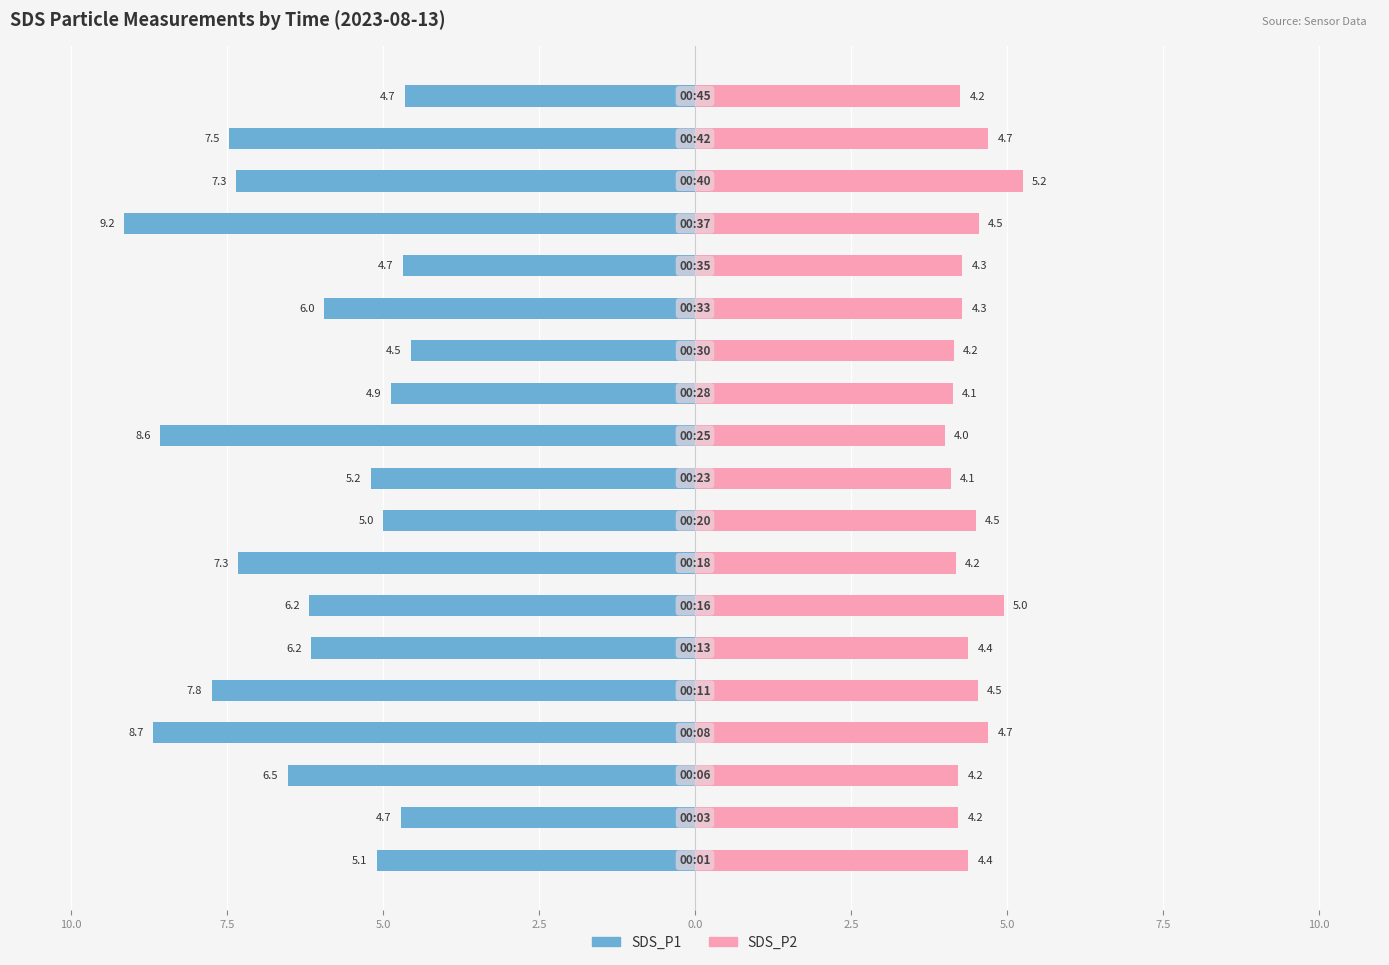

How many bars are there in each group?

2